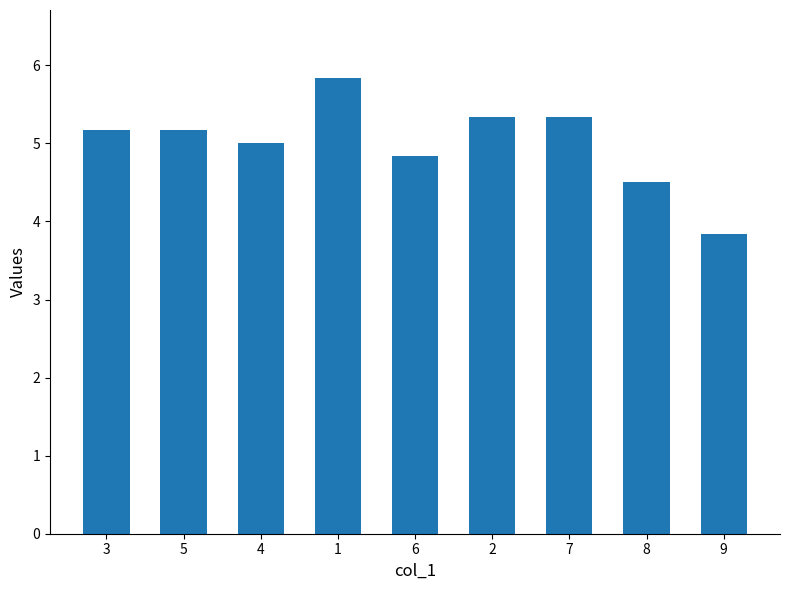

True or false: the data shows 4.8 at 6.

True